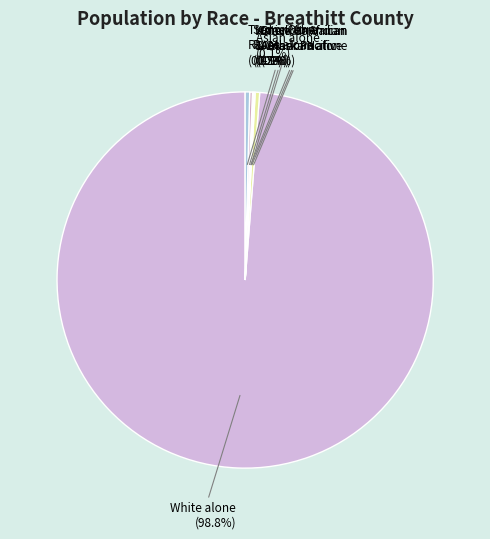

How much of the chart is everything except Two or More Races?

99.6%